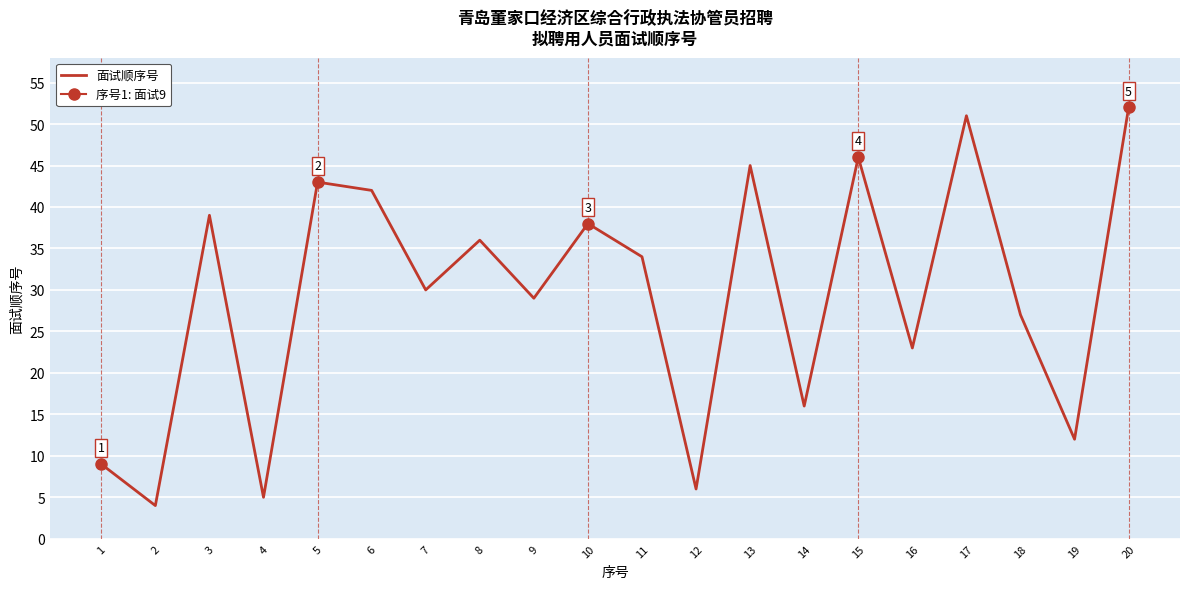

Is this an area chart (filled region under the line)?

No